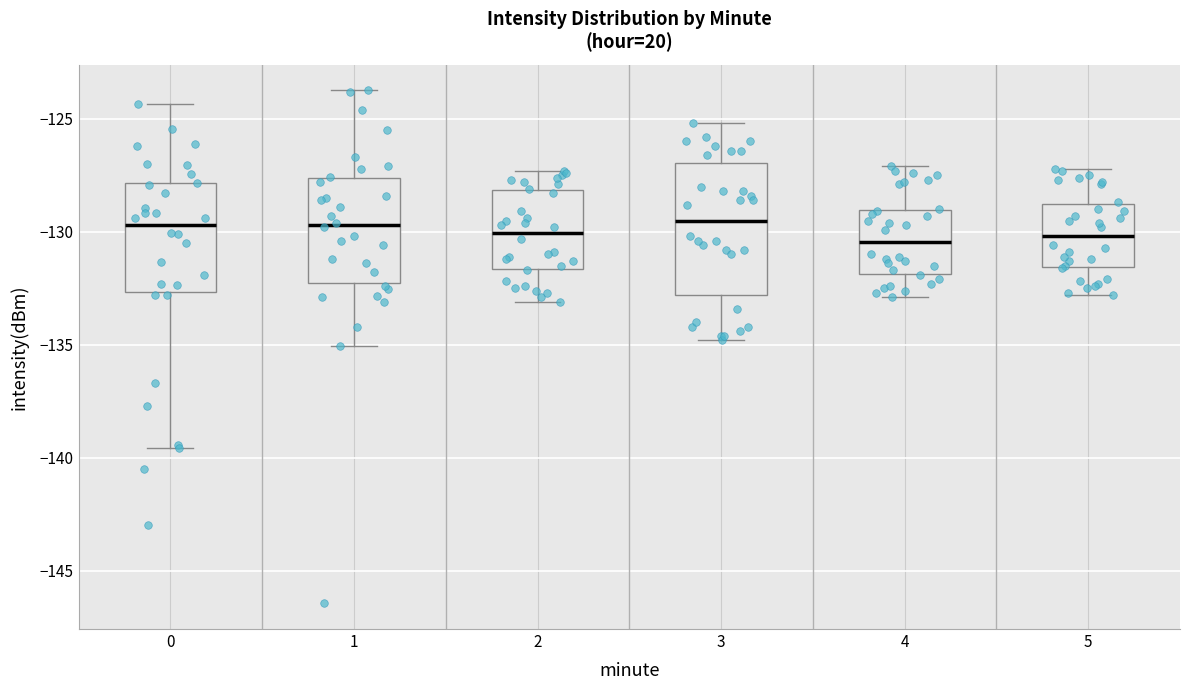

Where does the lower whisker of the box at x = 5 end on the y-axis? The values are not printed on the chart, so give them approximately, as read against the axis.

-133.0